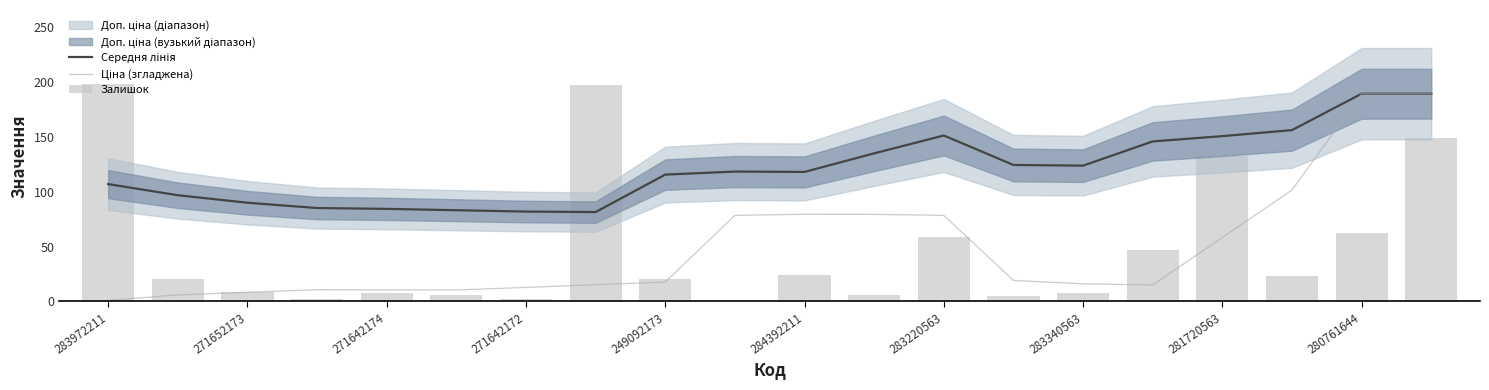

What position from the right is 283220563?

8